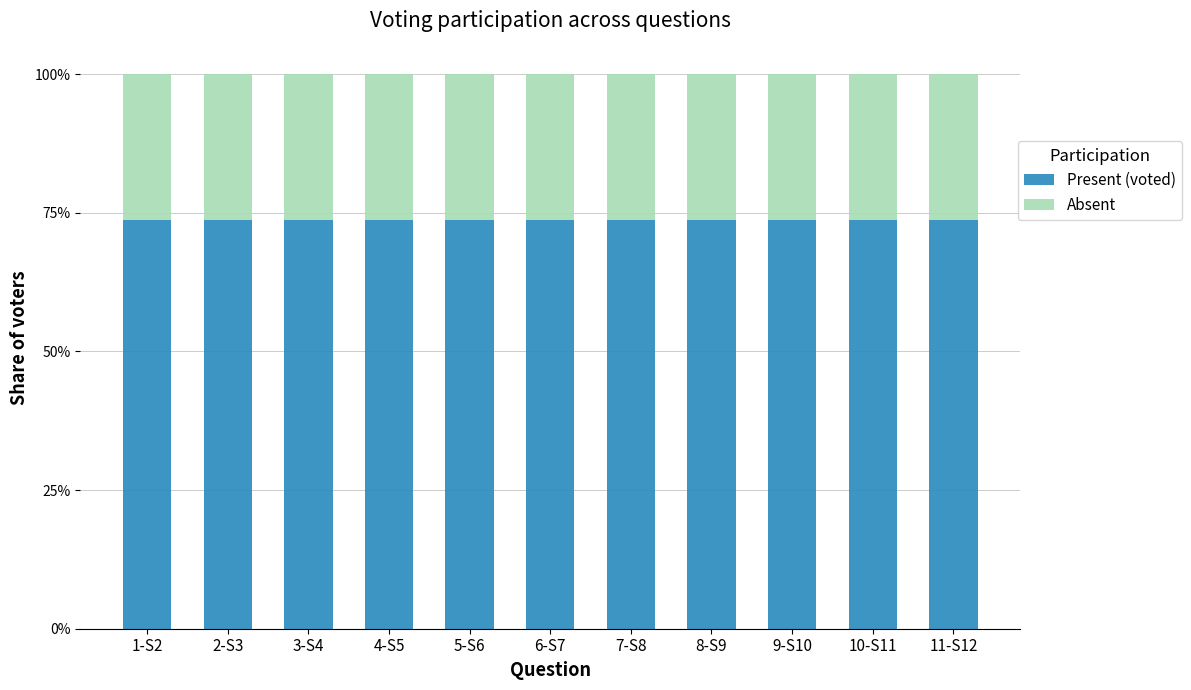

Are the bars grouped side by side (vs. stacked)?

No